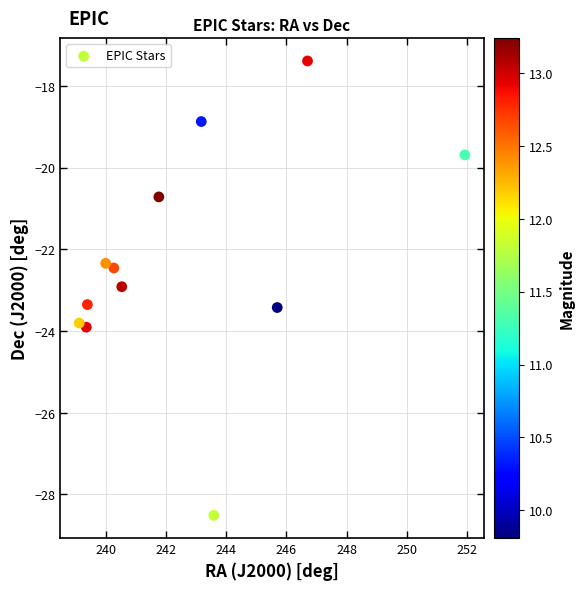

What is the range of Y values (max minus min)?

11.1